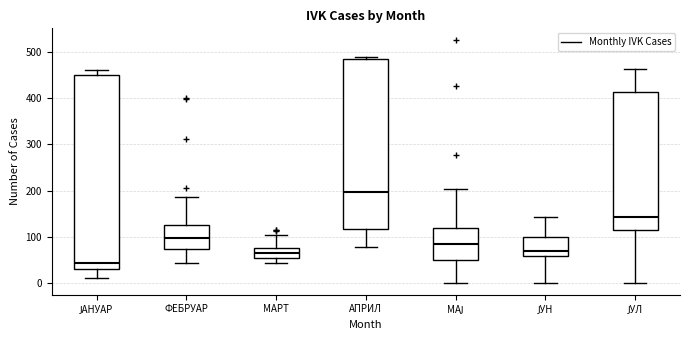

Which box has the highest median line?

АПРИЛ